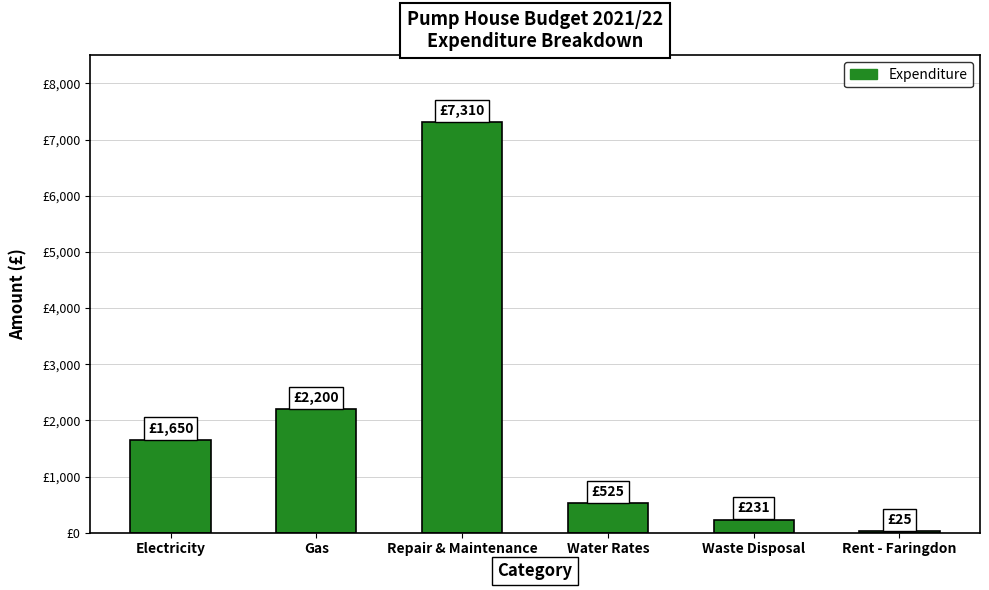

Reading right to left, extract all data points from this chart.

25	231	525	7310	2200	1650